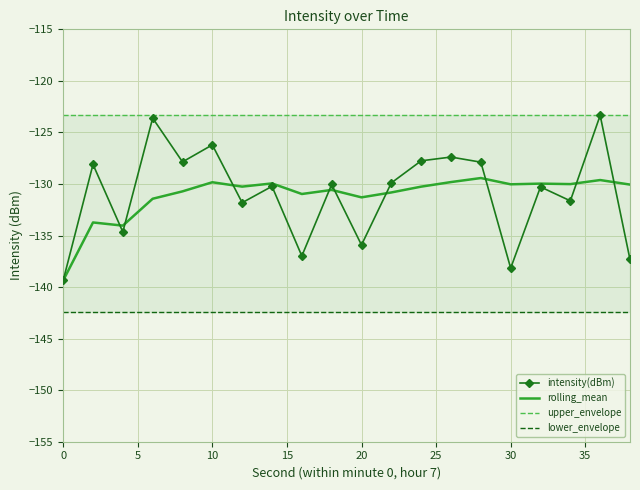

True or false: rolling_mean and lower_envelope cross at least once.

False